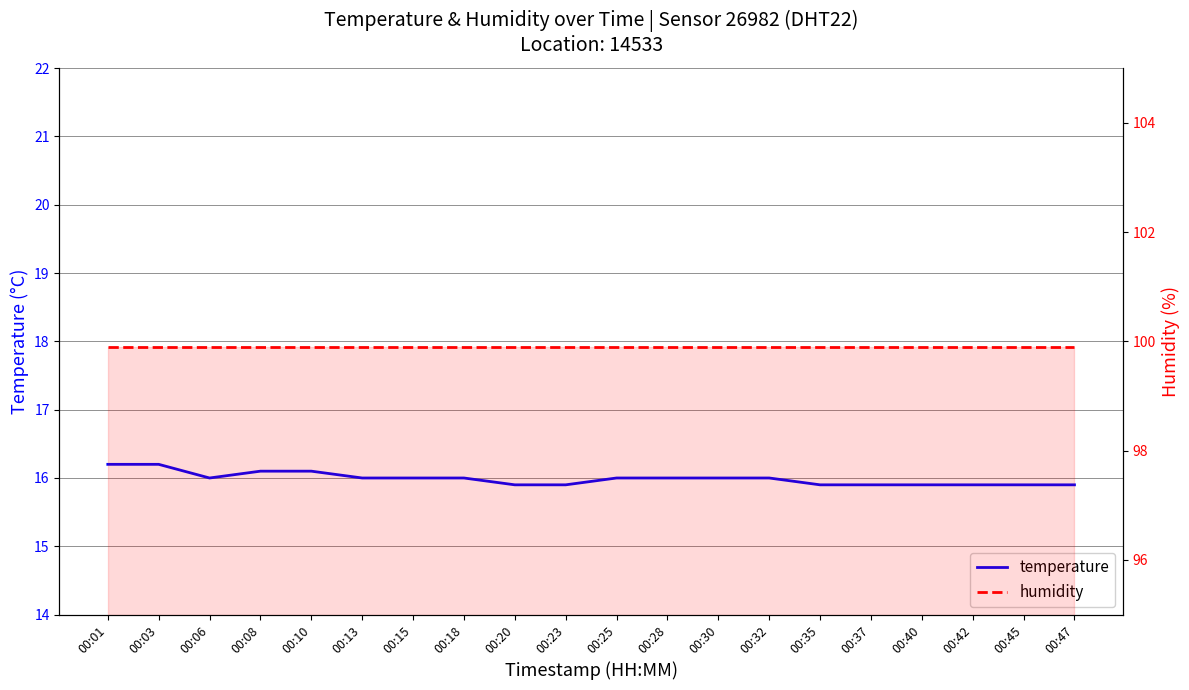

True or false: temperature and humidity intersect in this chart.

False